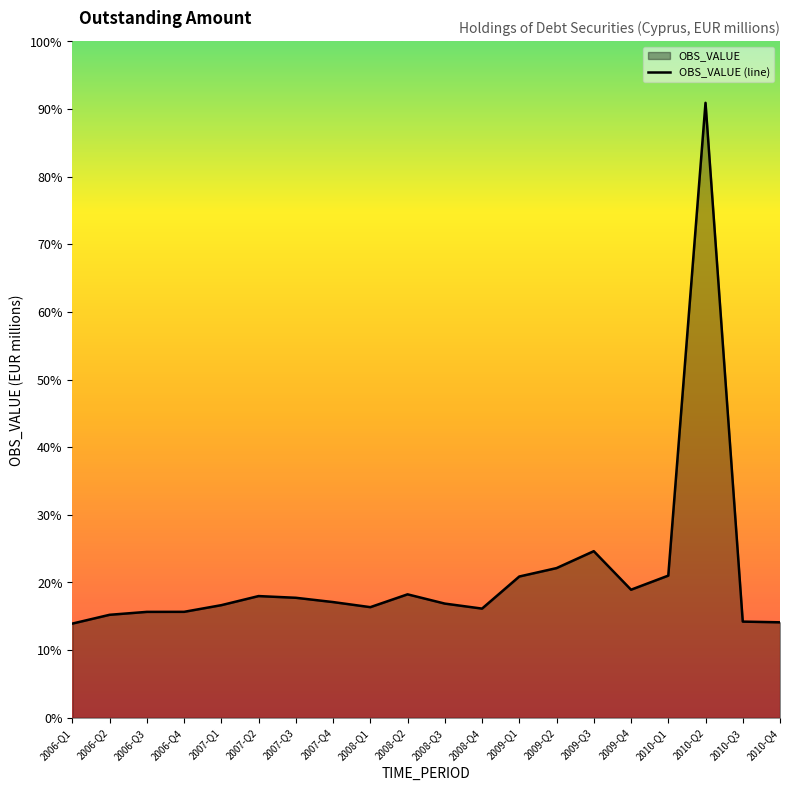

List the labels in order of value, largest first.

2010-Q2, 2009-Q3, 2009-Q2, 2010-Q1, 2009-Q1, 2009-Q4, 2008-Q2, 2007-Q2, 2007-Q3, 2007-Q4, 2008-Q3, 2007-Q1, 2008-Q1, 2008-Q4, 2006-Q4, 2006-Q3, 2006-Q2, 2010-Q3, 2010-Q4, 2006-Q1